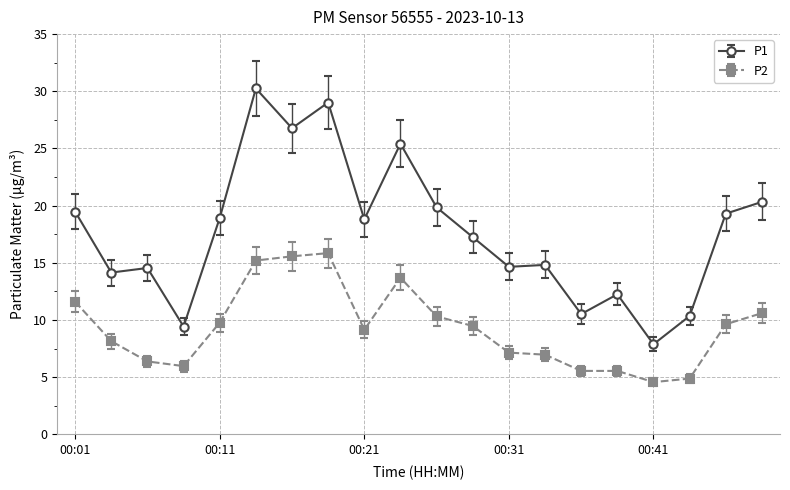

What are all the series names shown in the legend?

P1, P2